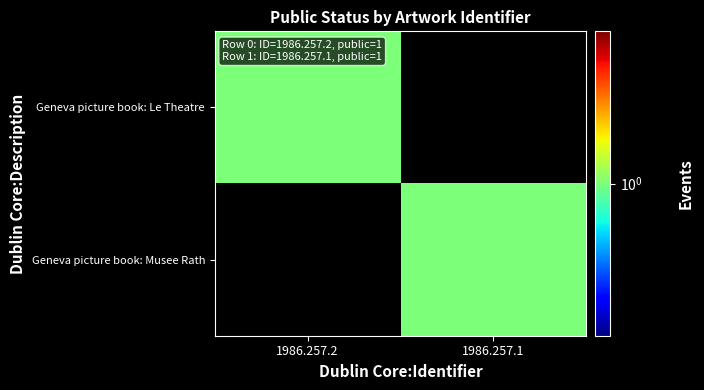

Which series has the widest spread of values?

Geneva picture book: Le Theatre